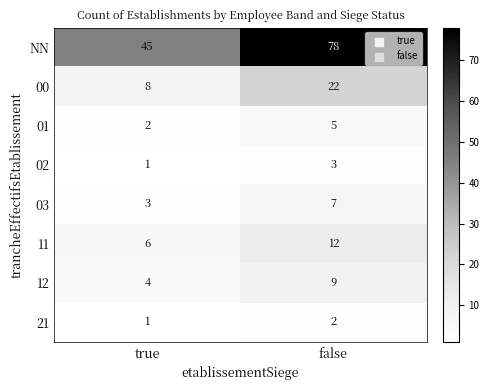

At false, list the series in order from smallest to largest.

21, 02, 01, 03, 12, 11, 00, NN